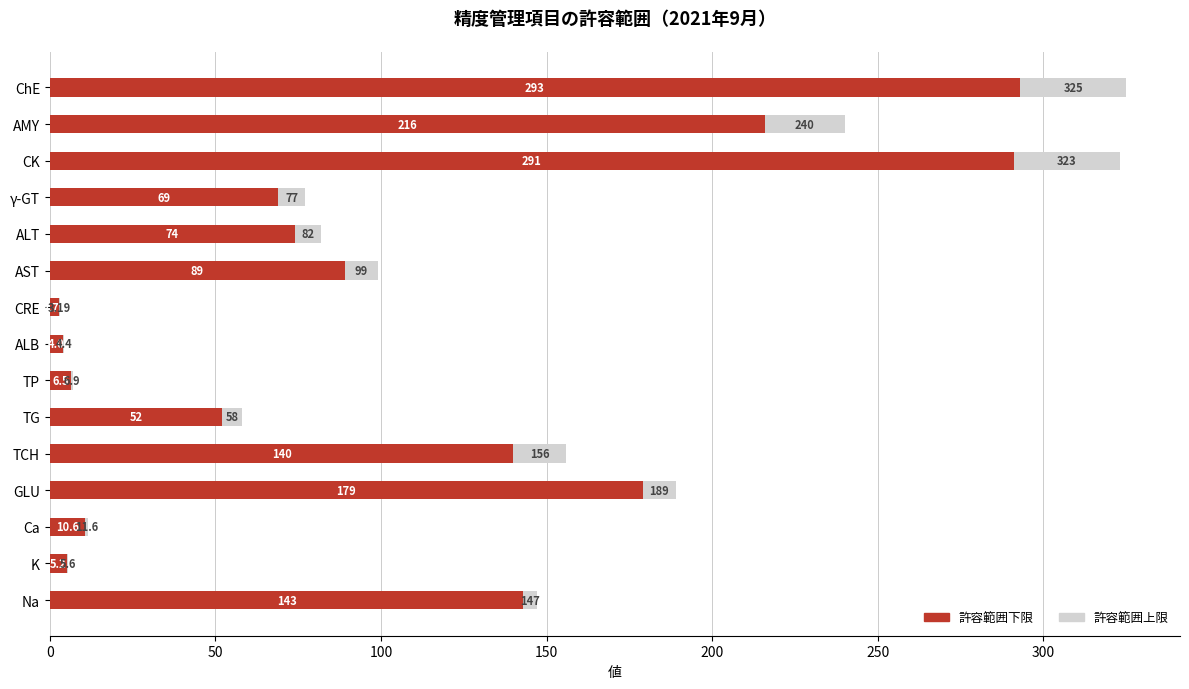

At which category is the sum across all series the highest?

ChE